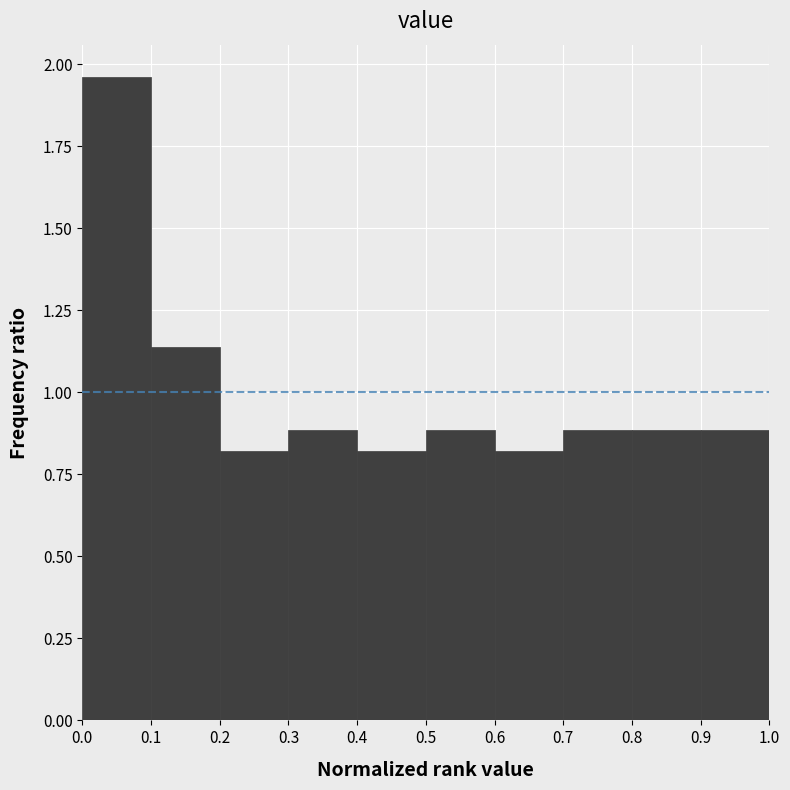

How tall is the bar that spans 0.3 to 0.4 on the x-axis? The values are not printed on the chart, so give them approximately, as read against the axis.

0.90